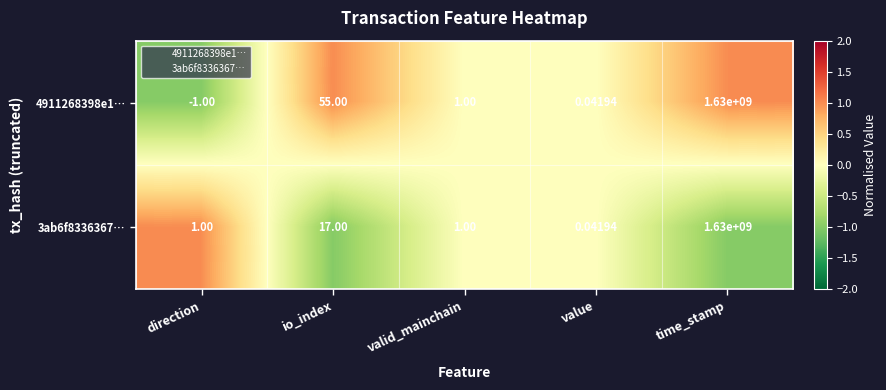

List the labels in order of 4911268398e1… value, smallest first.

direction, value, valid_mainchain, io_index, time_stamp